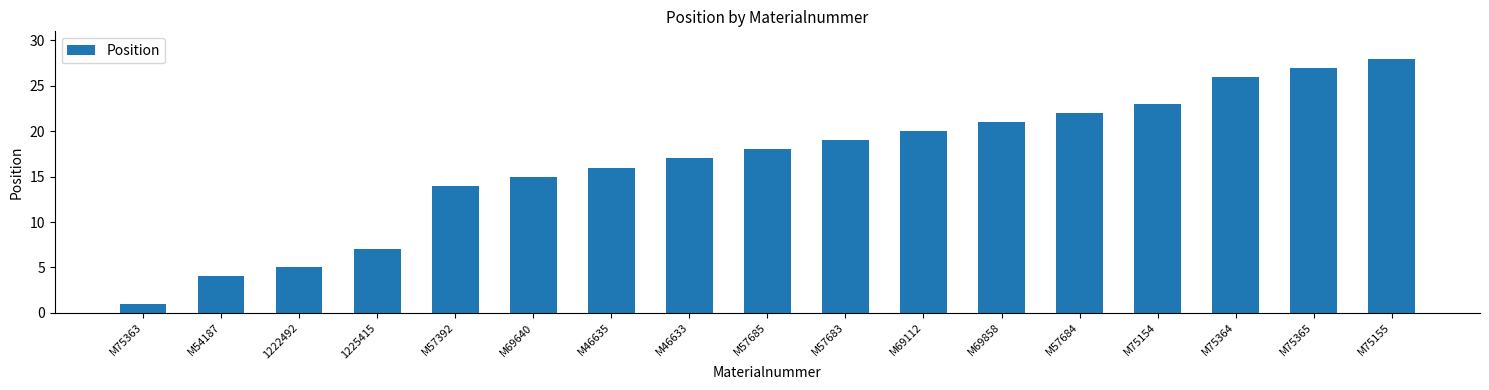

What is the difference between the maximum and minimum values?

27